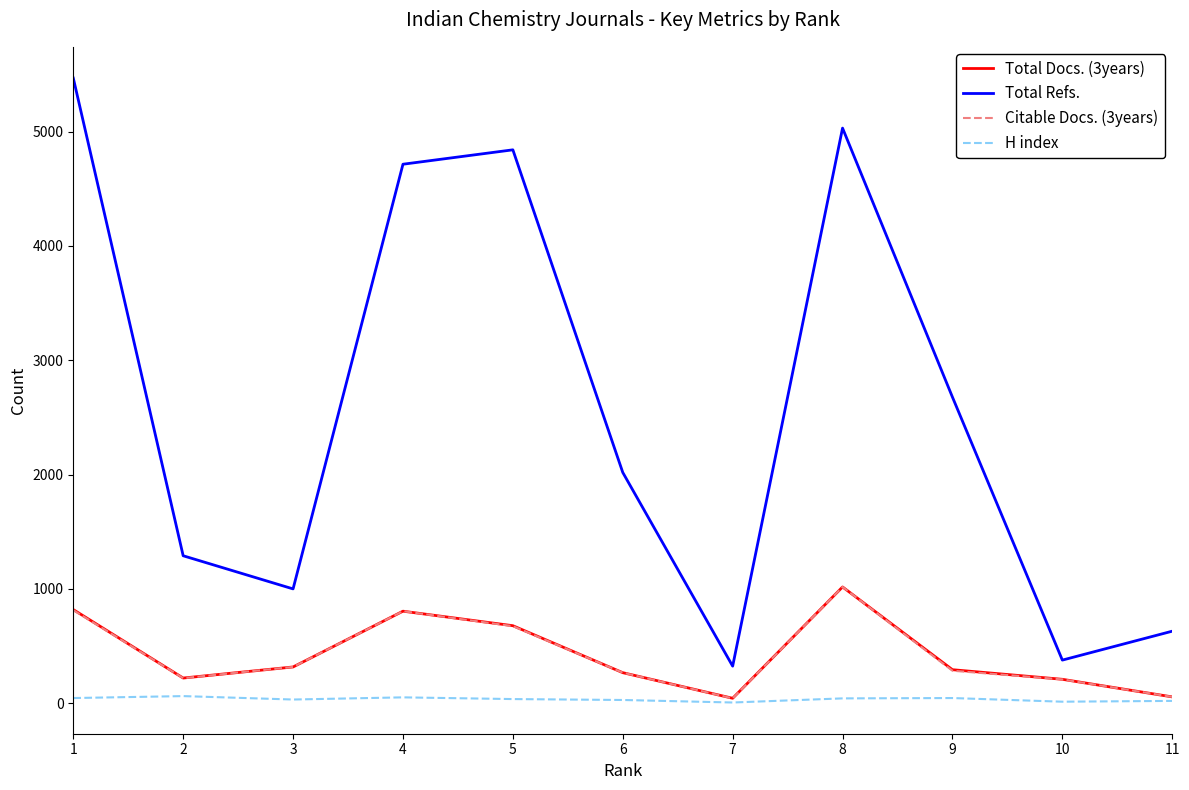

What is the average value of the Total Docs. (3years) series?

428